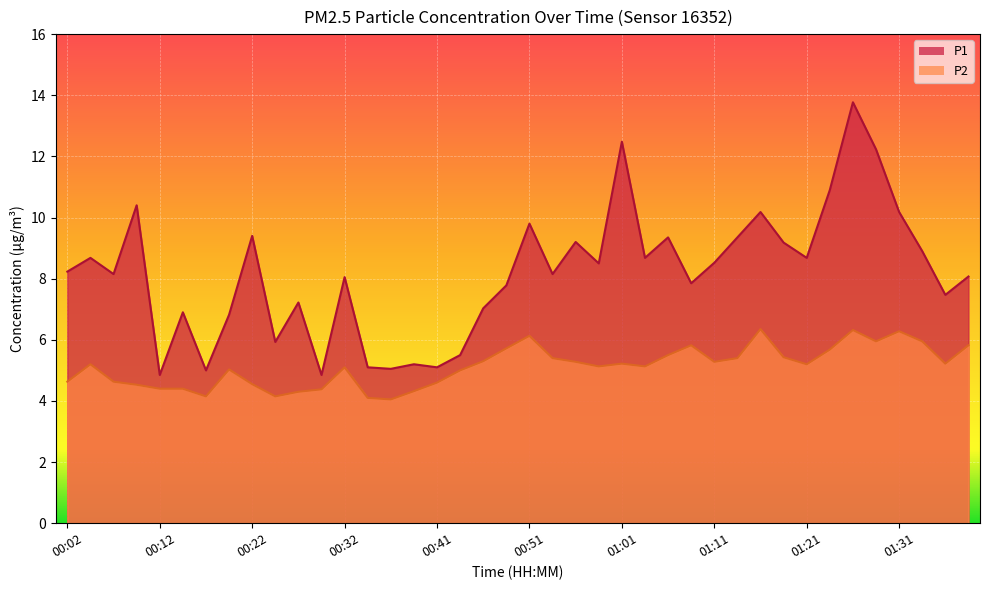

What is the difference between the P1 values at 00:34 and 00:44?

0.4